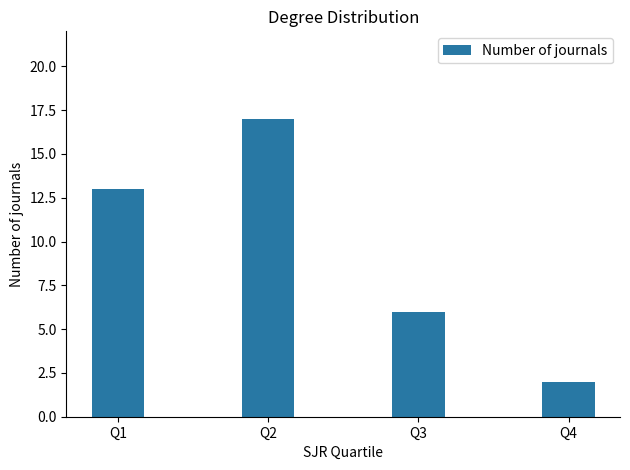

What is the average value?

10